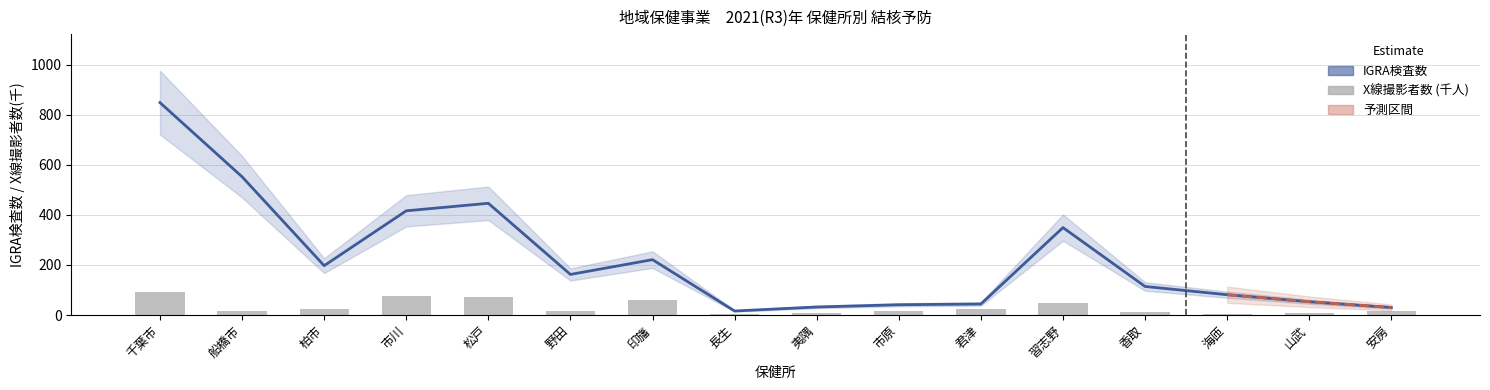

Does the chart contain any negative values?

No